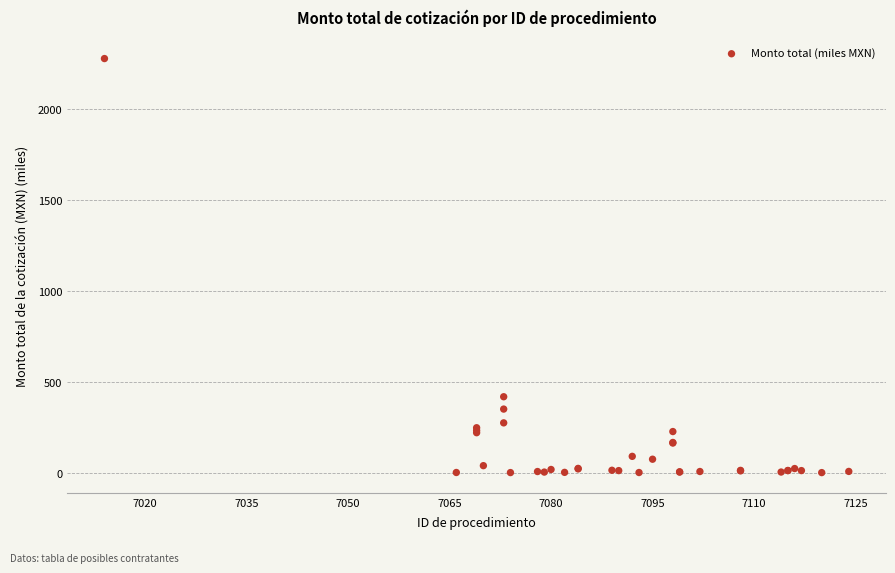

What Y value in the scatter plot is closest to 1141?

420.5